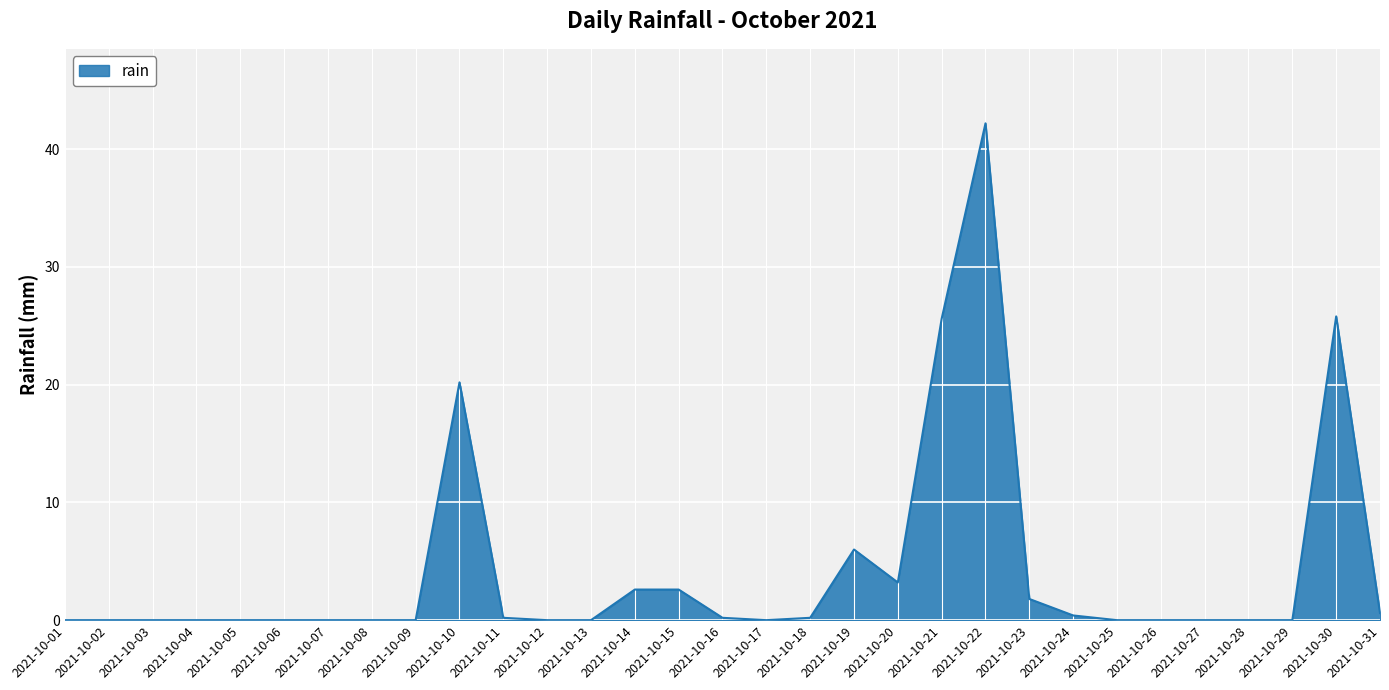

True or false: the data shows 42.2 at 2021-10-22.

True